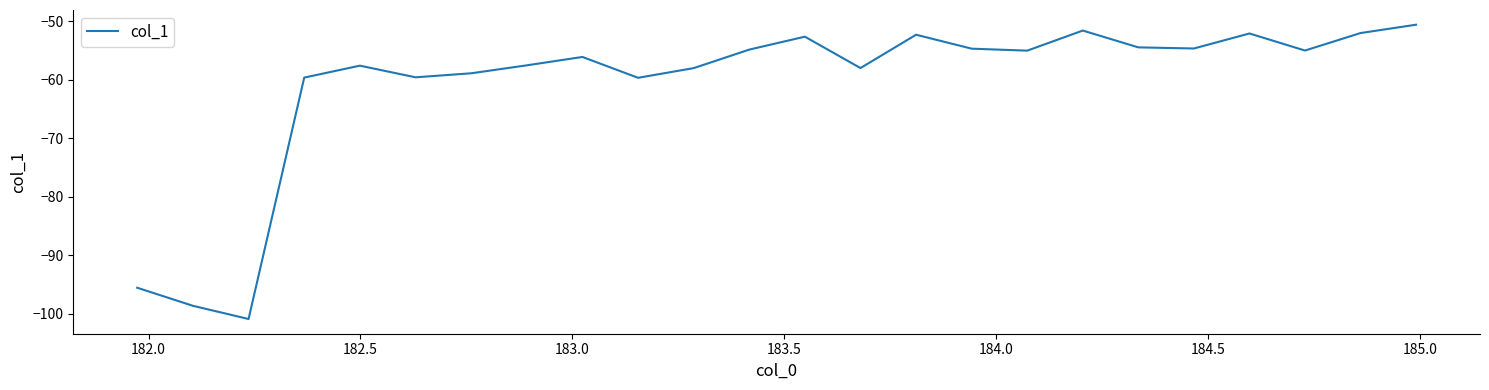

What is the maximum value shown in the chart?

-50.6